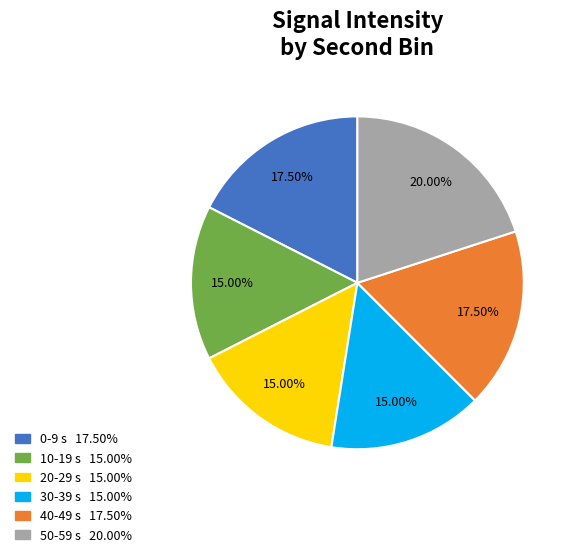

Is there any slice that represents more than half of the pie?

No